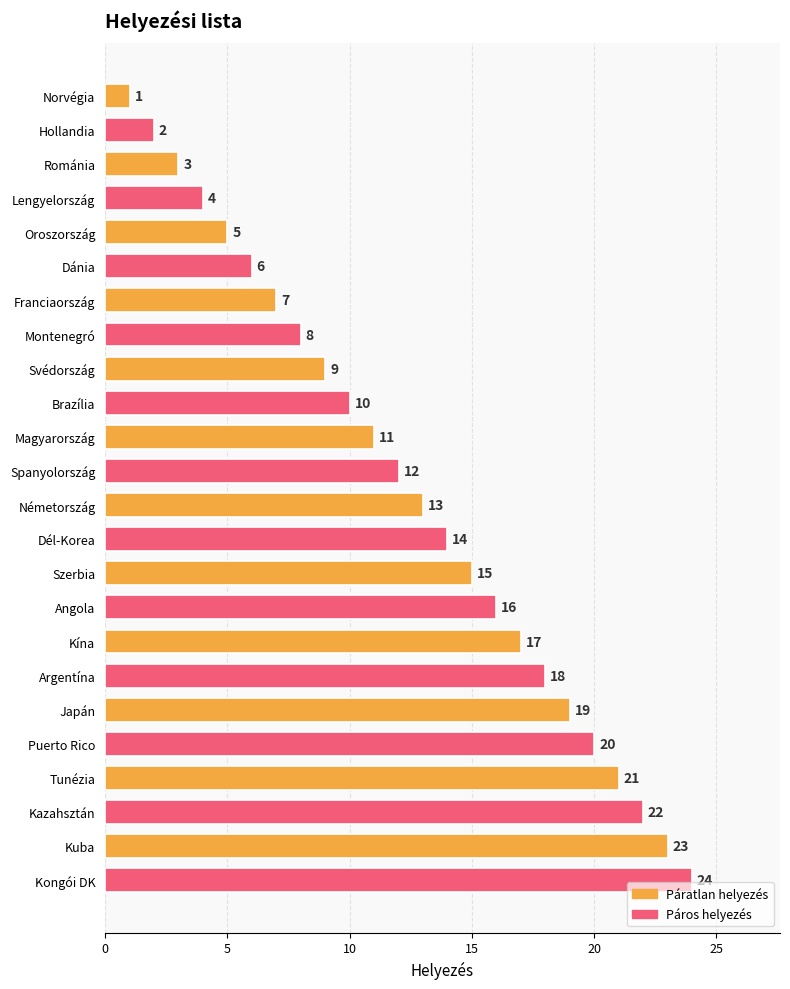

What value does the data have at Dél-Korea?

14